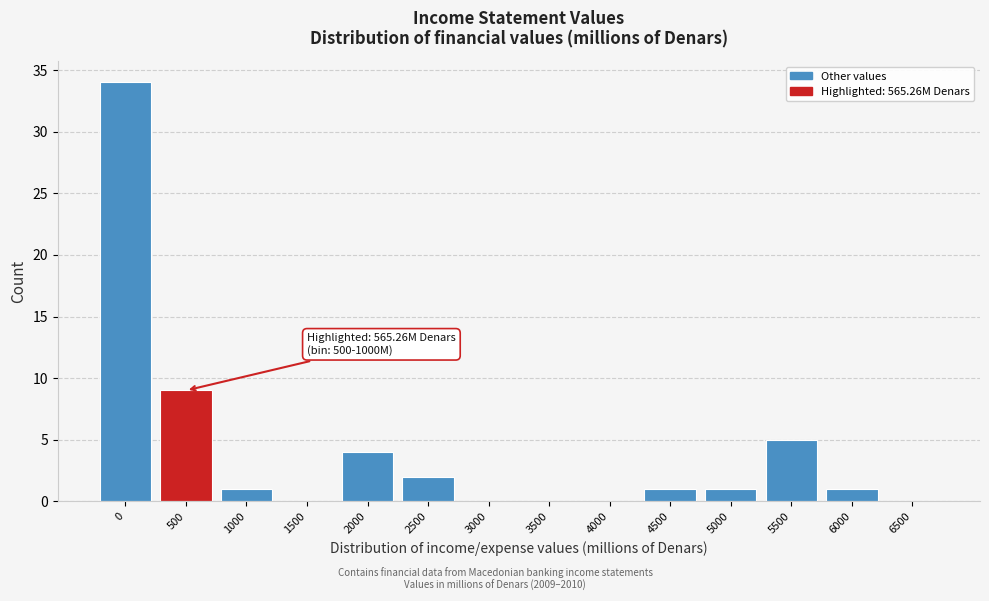

Reading left to right, extract all data points from this chart.

0=34	500=9	1000=1	1500=0	2000=4	2500=2	3000=0	3500=0	4000=0	4500=1	5000=1	5500=5	6000=1	6500=0